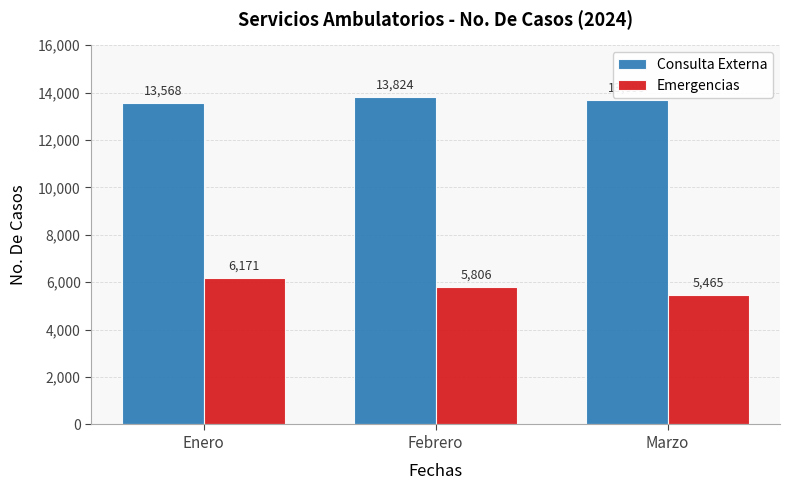

How many data points in Emergencias are less than 5806?

1